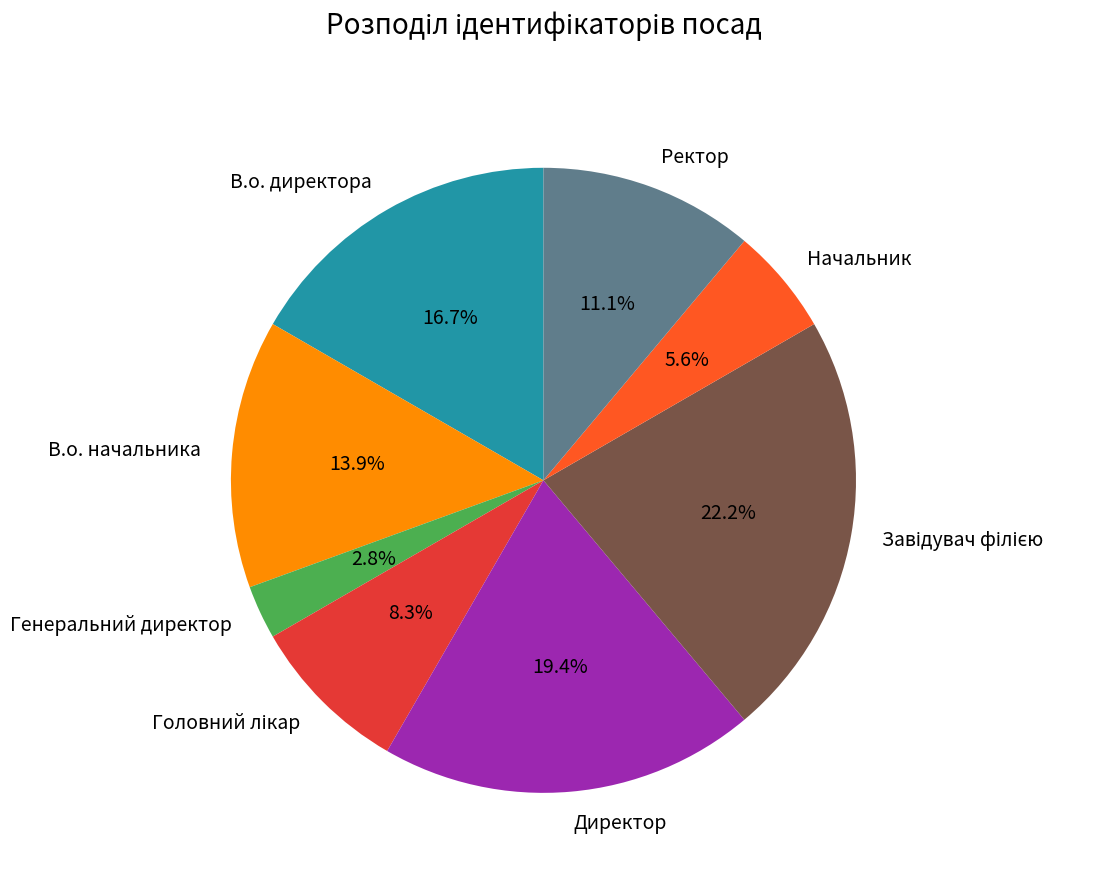

How much of the chart is everything except Начальник?

94.4%